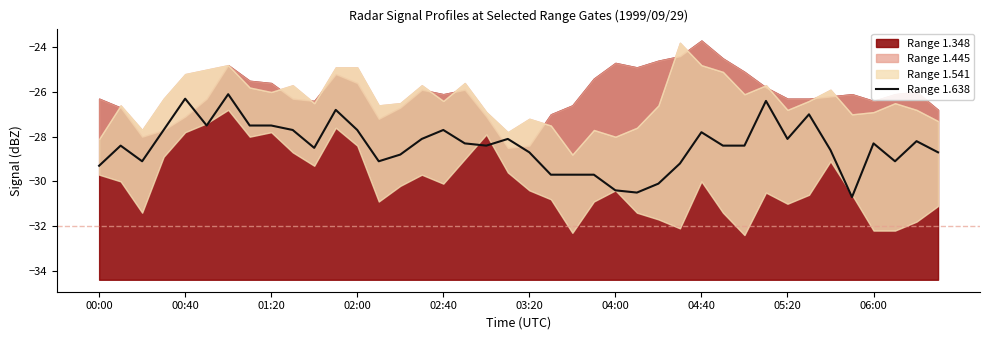

How many values exceed -28?

13